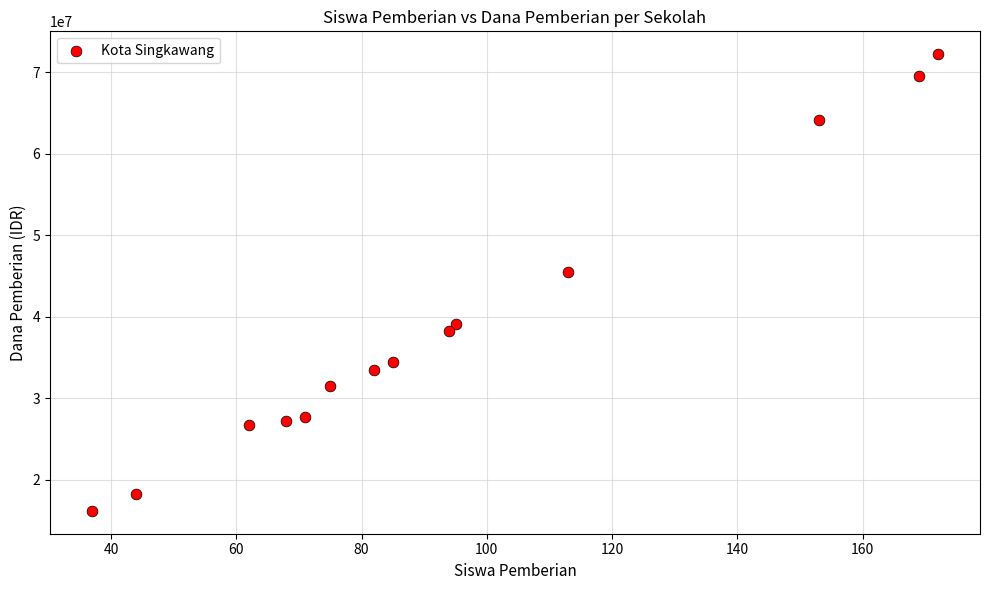

What Y value in the scatter plot is closest to 44212500?

45450000